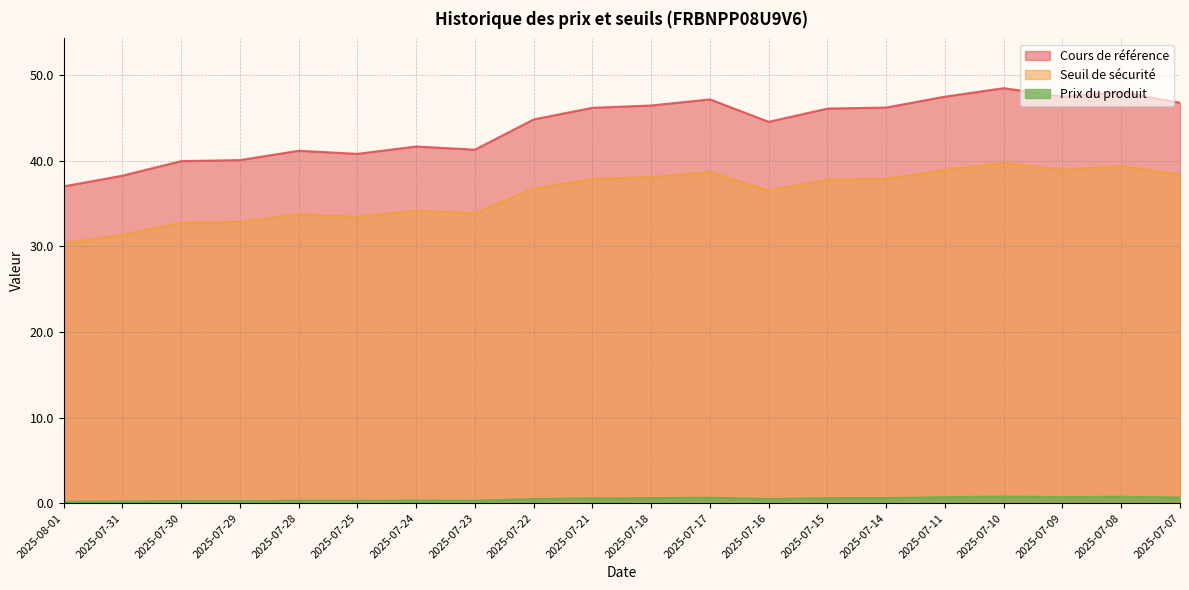

What is the smallest value displayed?

0.2